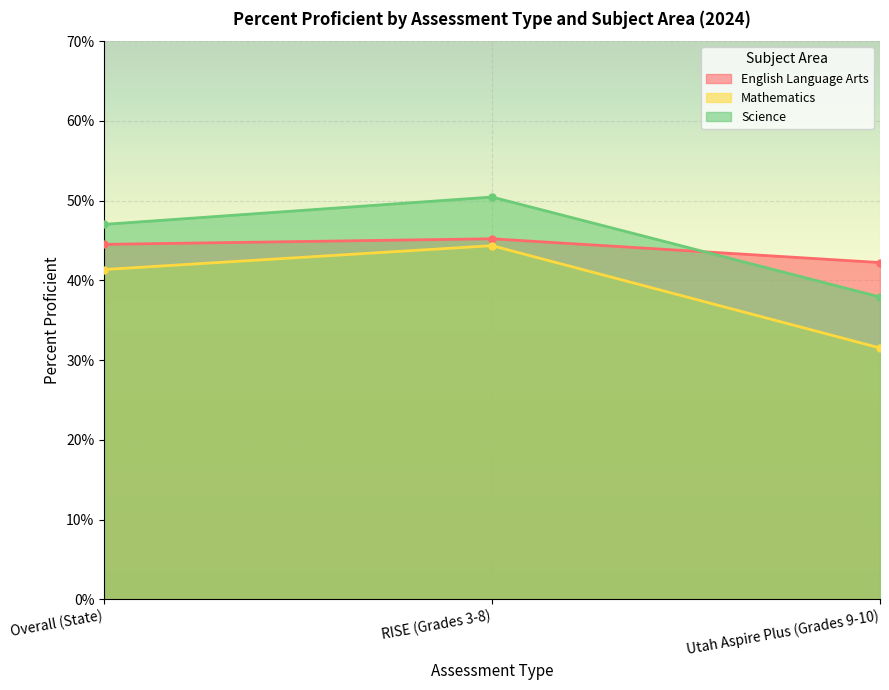

What is the maximum value for Science?

0.5